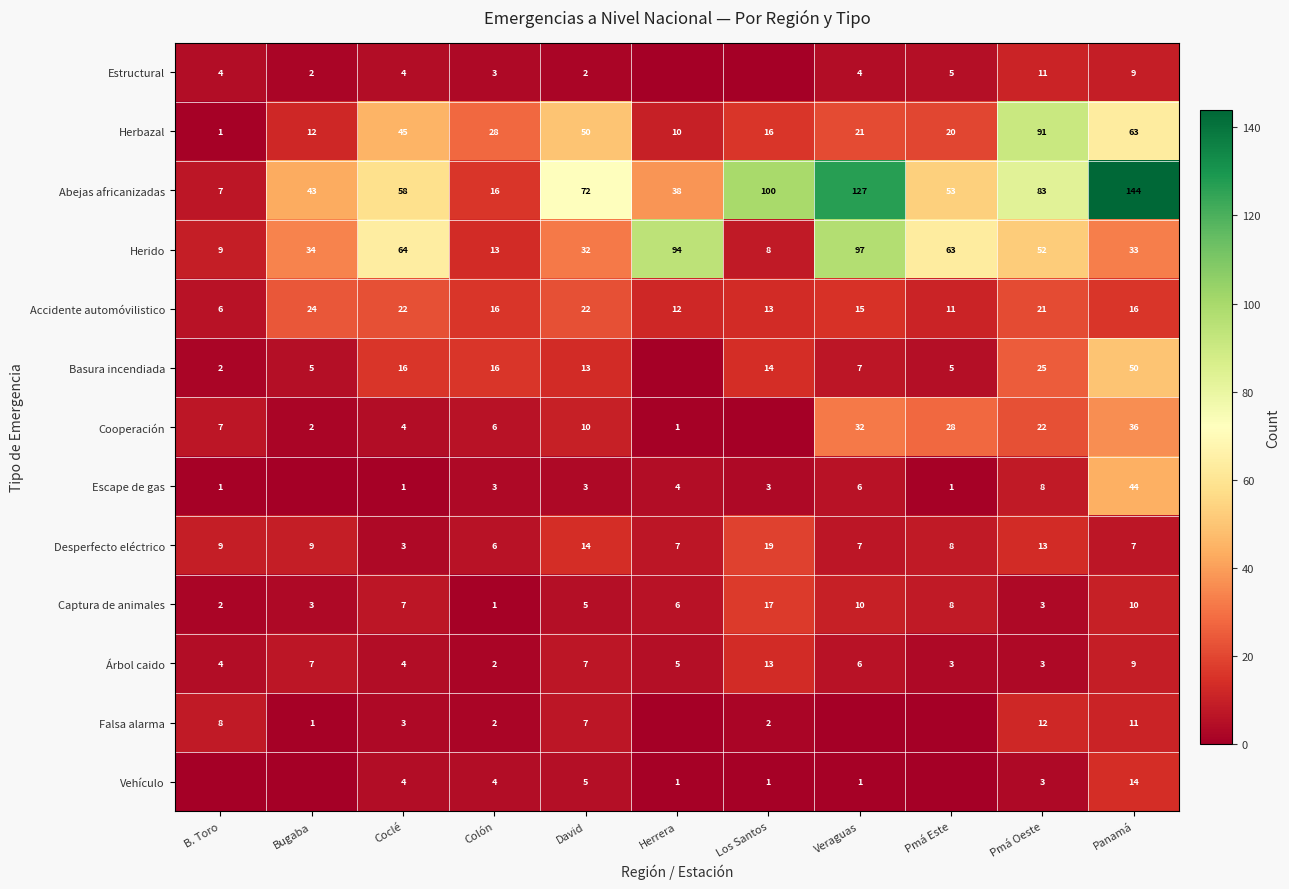

What is the average value of the Herbazal series?

32